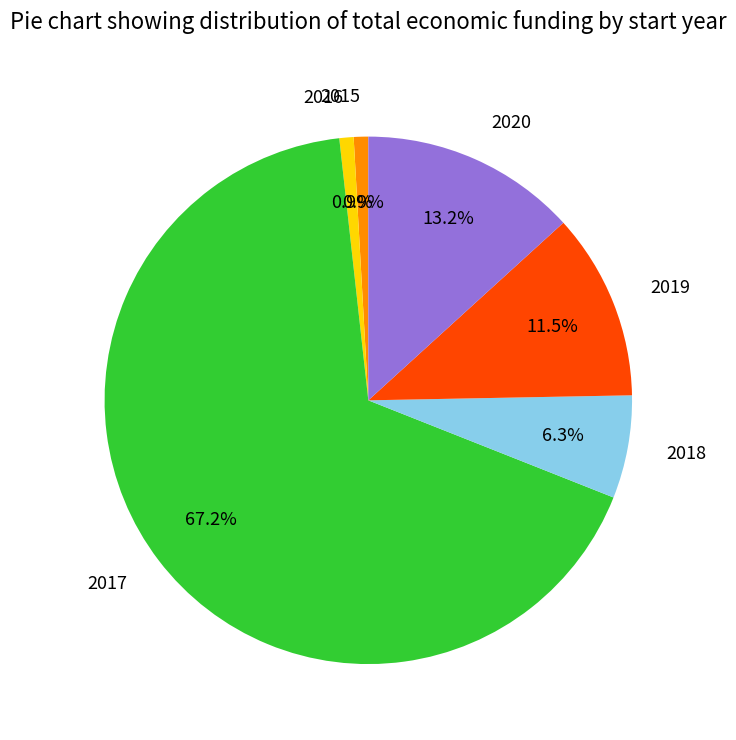

Is there any slice that represents more than half of the pie?

Yes